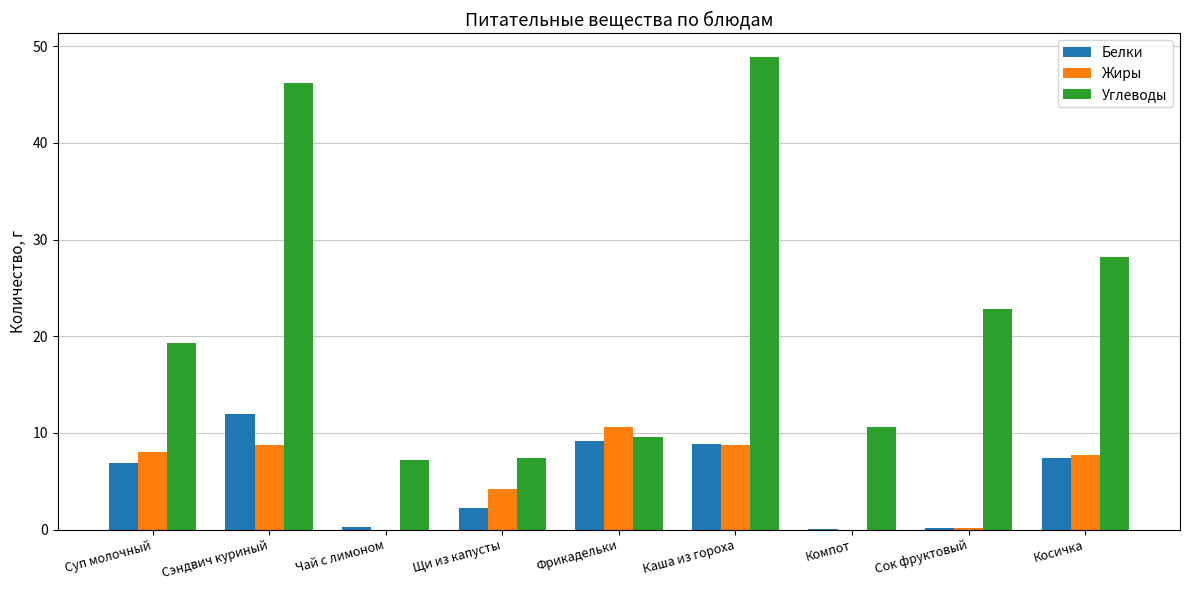

Which series changed the most between Суп молочный and Щи из капусты?

Углеводы